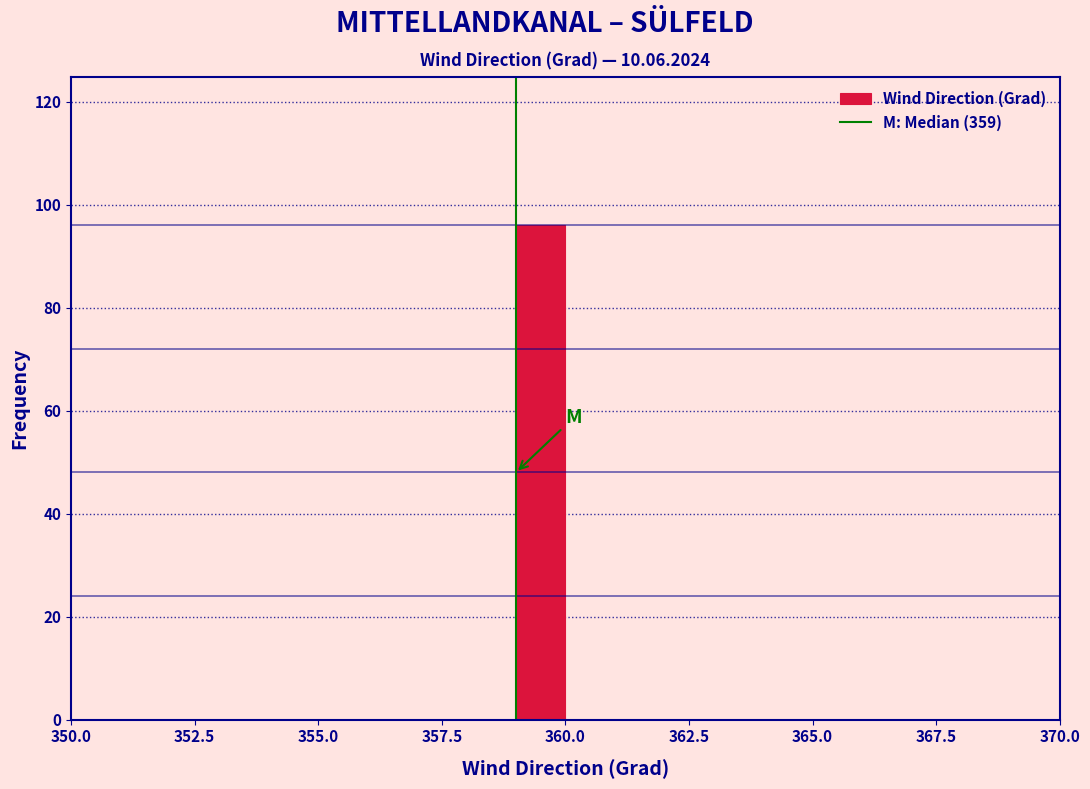

Around what value on the x-axis is the tallest bar? Give the approximate position of its centre, as read against the axis.

359.5